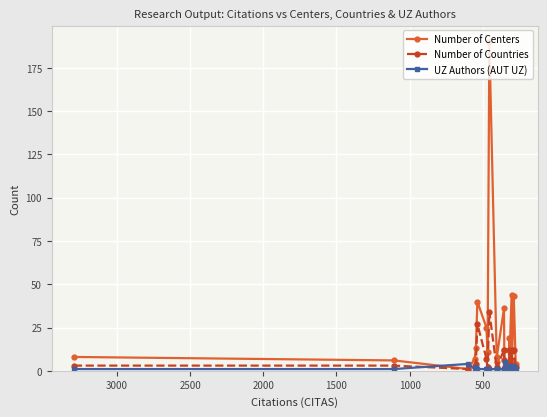

True or false: Number of Centers and Number of Countries intersect in this chart.

False